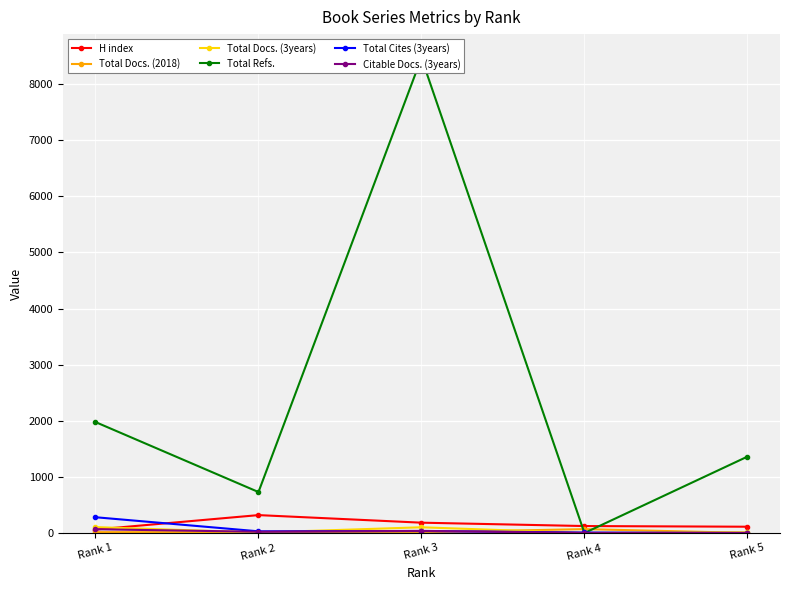

How many intersections are there between Total Refs. and H index?

2